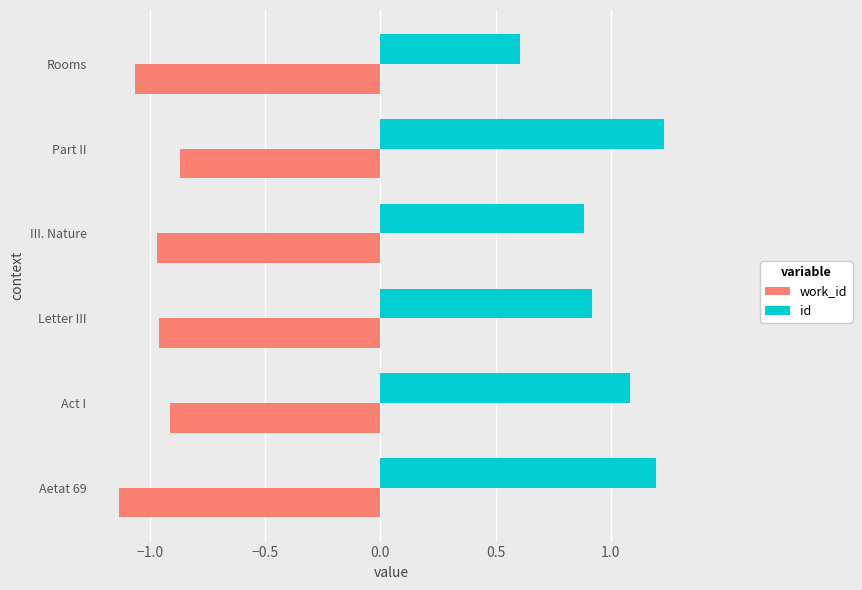

What is the lowest value of the id series?

0.6